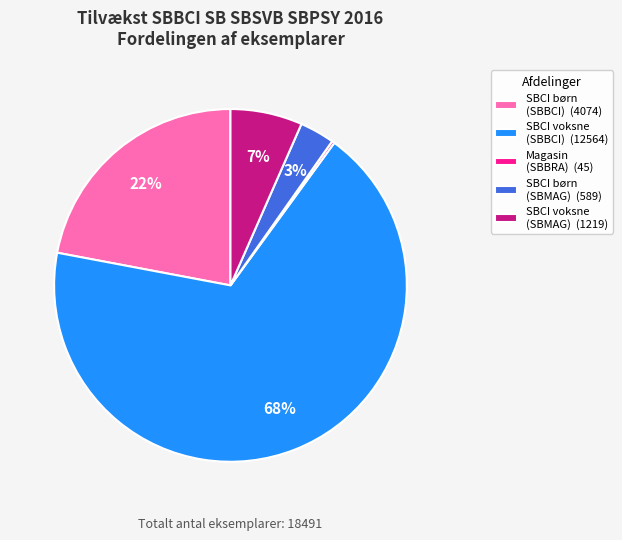

Which category has the biggest portion of the pie?

SBCI voksne (SBBCI) (12564)